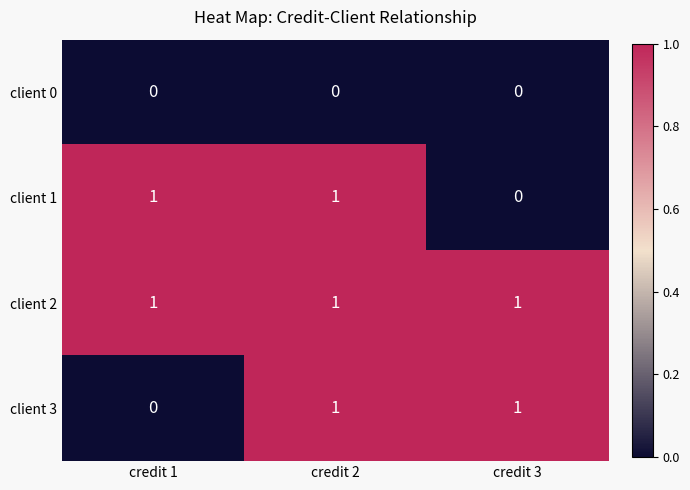

Which series has the largest total across all categories?

client 2